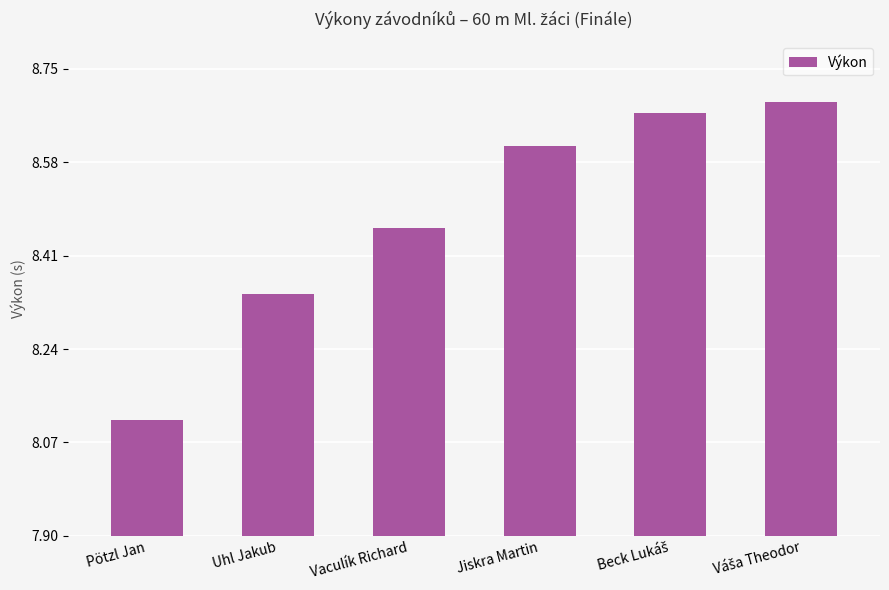

Which has a higher value, Pötzl Jan or Vaculík Richard?

Vaculík Richard